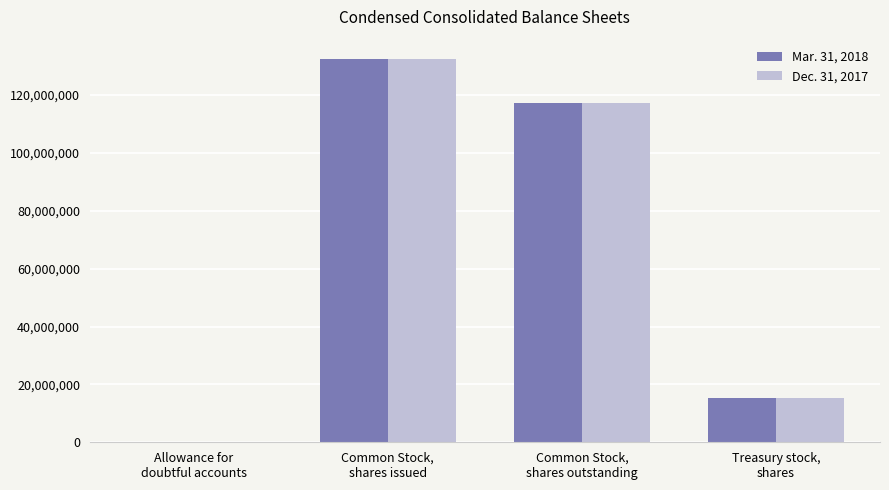

Which series has the largest range (max minus min)?

Dec. 31, 2017